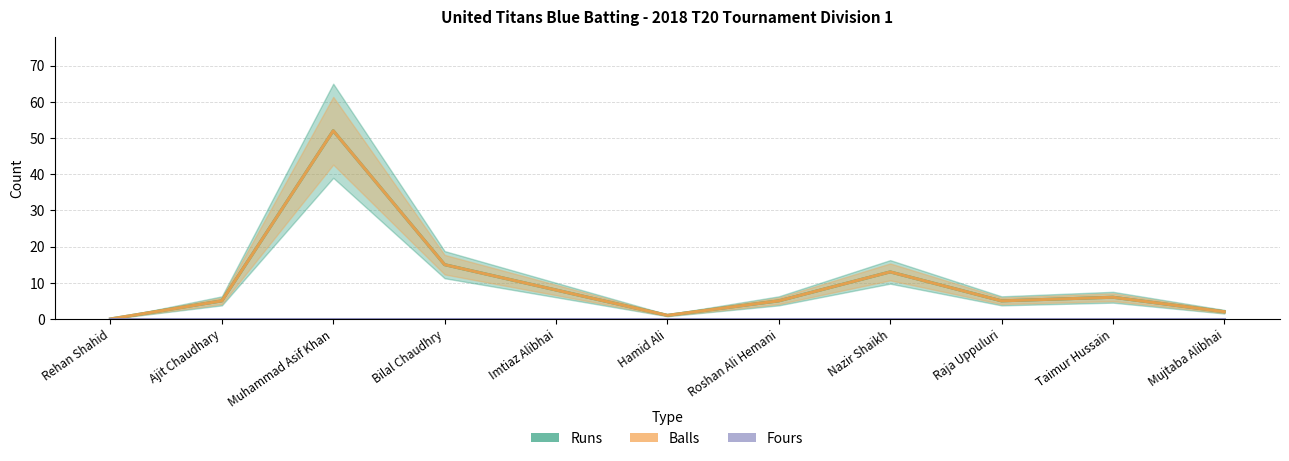

Which series changed the most between Rehan Shahid and Mujtaba Alibhai?

Runs